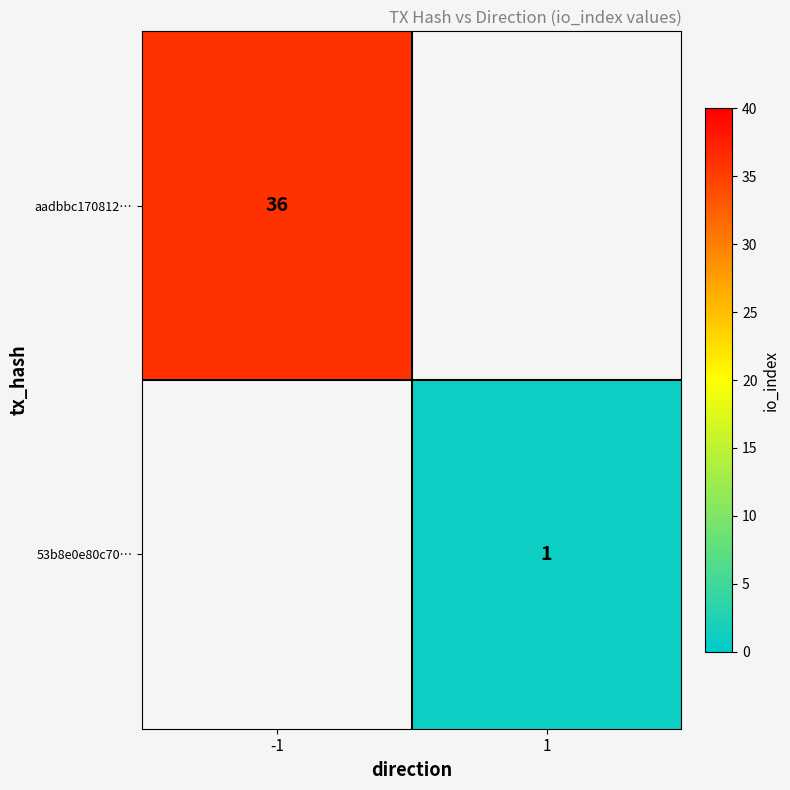

Is it true that aadbbc170812… equals 55 at -1?

False